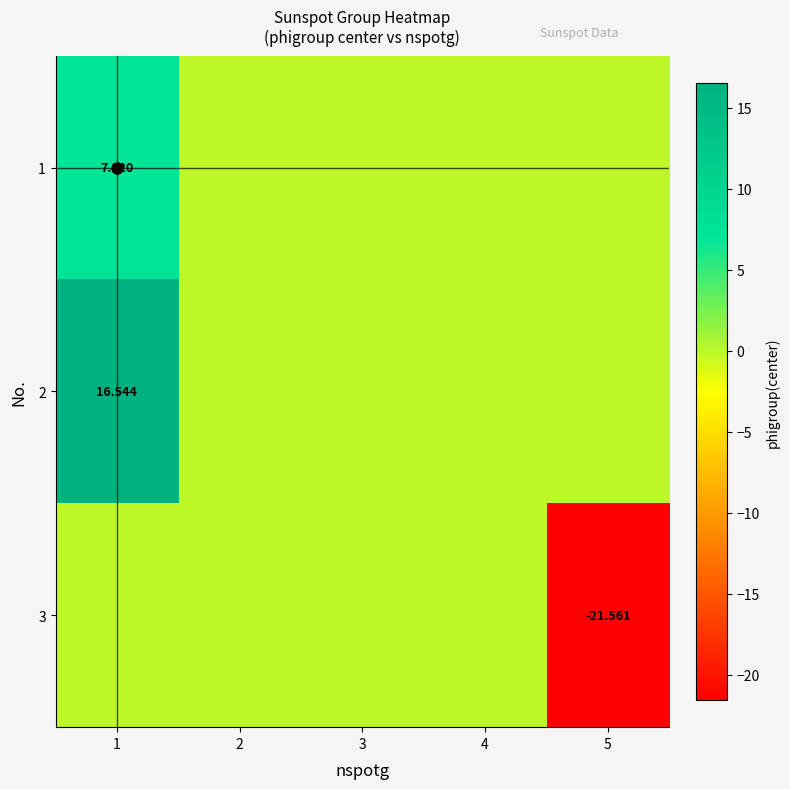

Is the value of 2 at 1 greater than the value of 3 at 1?

Yes